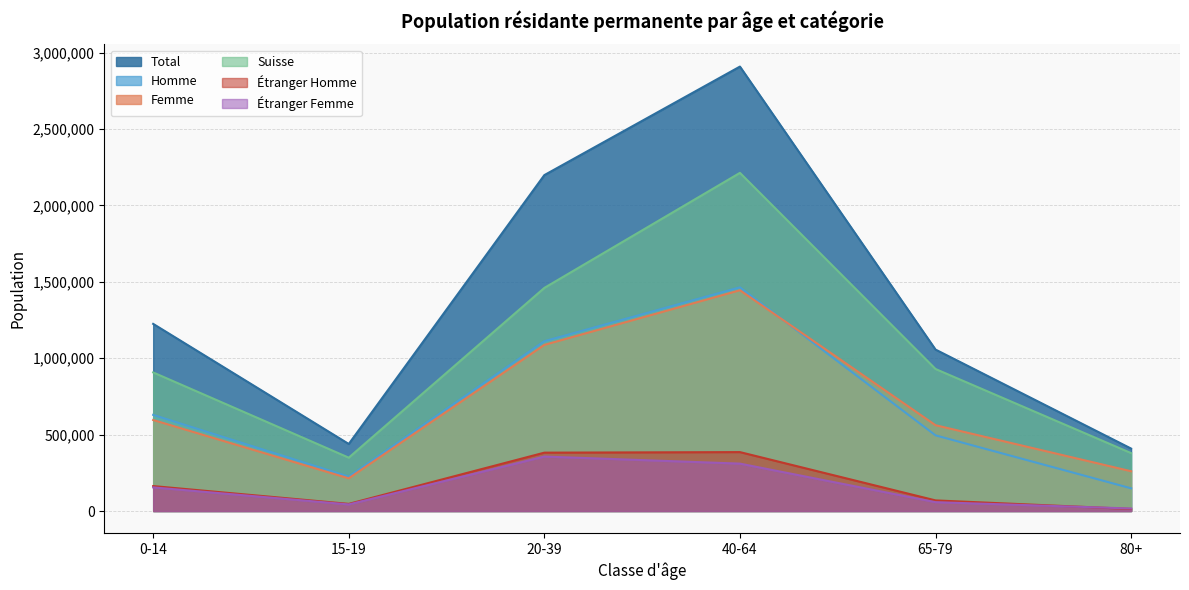

Which series has the widest spread of values?

Total